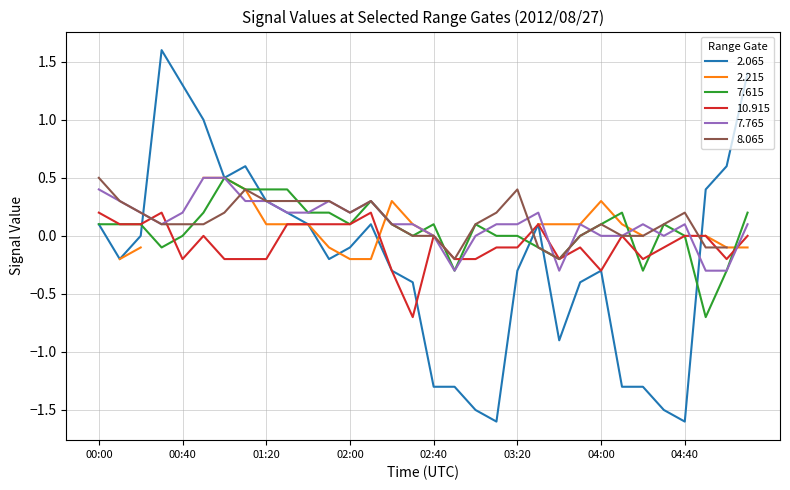

Is the value of 2.065 at 01:40 greater than the value of 7.765 at 02:10?

No